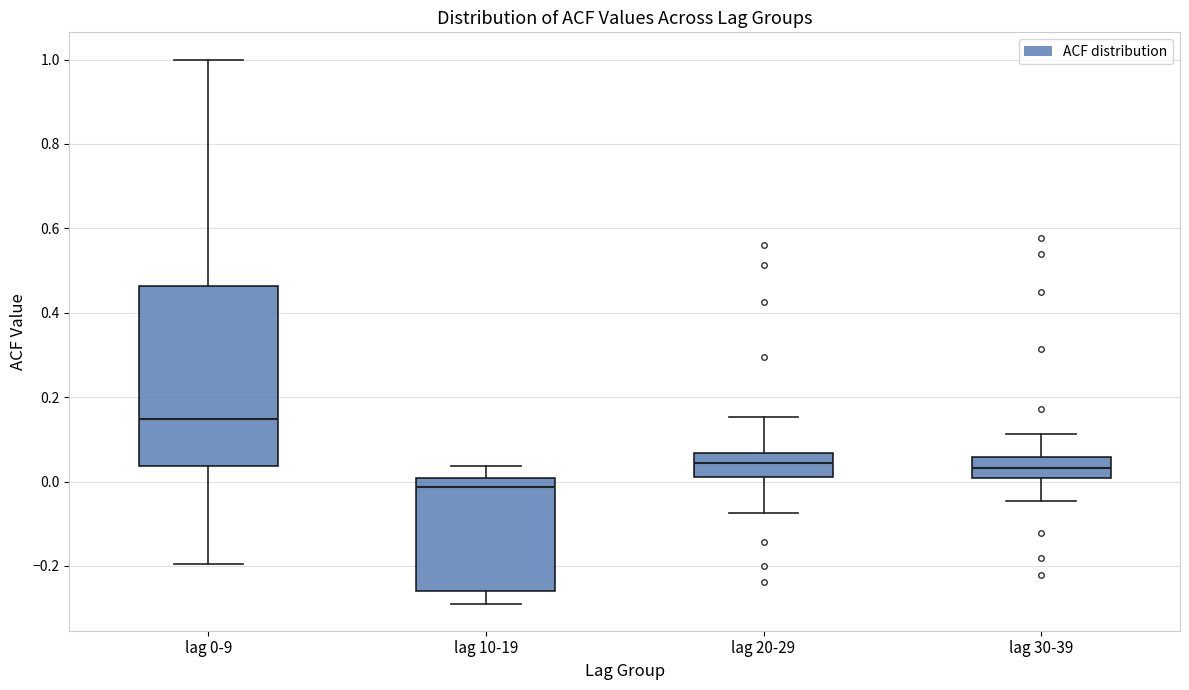

Reading left to right, read every box against the y-axis: the position of its median line, the range the box covers, and the ends of its whiskers. The values are not printed on the chart, so give them approximately, as read against the axis.

lag 0-9: median 0.14, box 0.04 to 0.46, whiskers -0.20 to 1.00
lag 10-19: median -0.02, box -0.26 to 0.00, whiskers -0.28 to 0.04
lag 20-29: median 0.04, box 0.02 to 0.06, whiskers -0.08 to 0.16
lag 30-39: median 0.04, box 0.00 to 0.06, whiskers -0.04 to 0.12